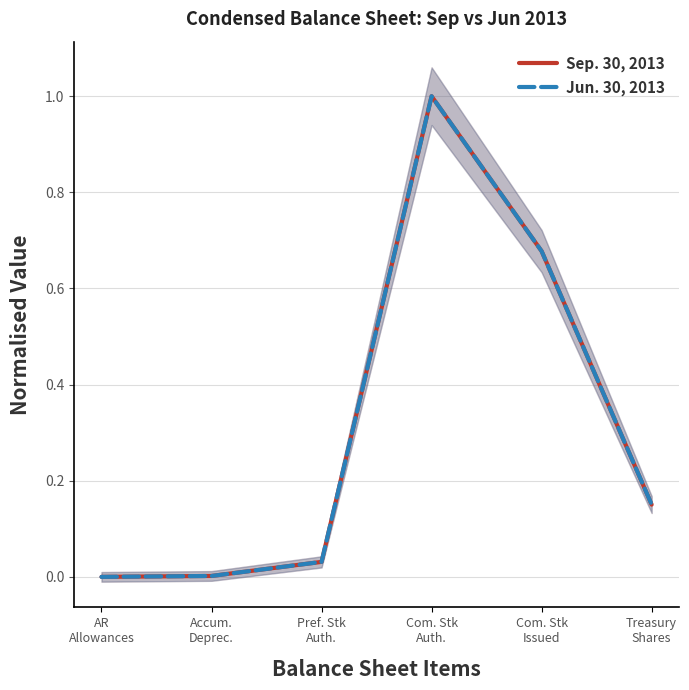

What is the sum of all Jun. 30, 2013 values?

1.9